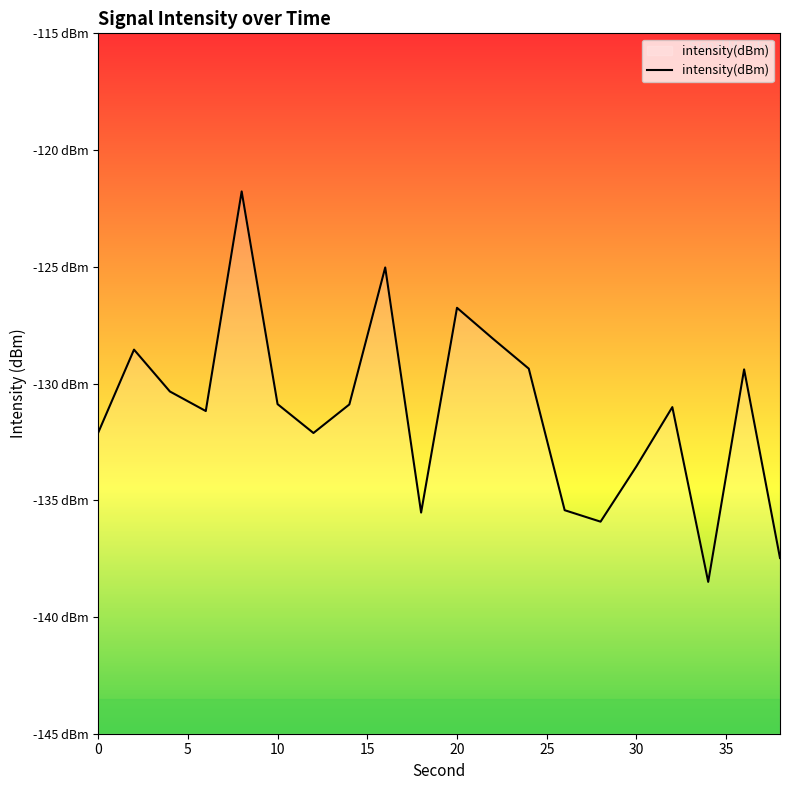

How many values are below -130?

13